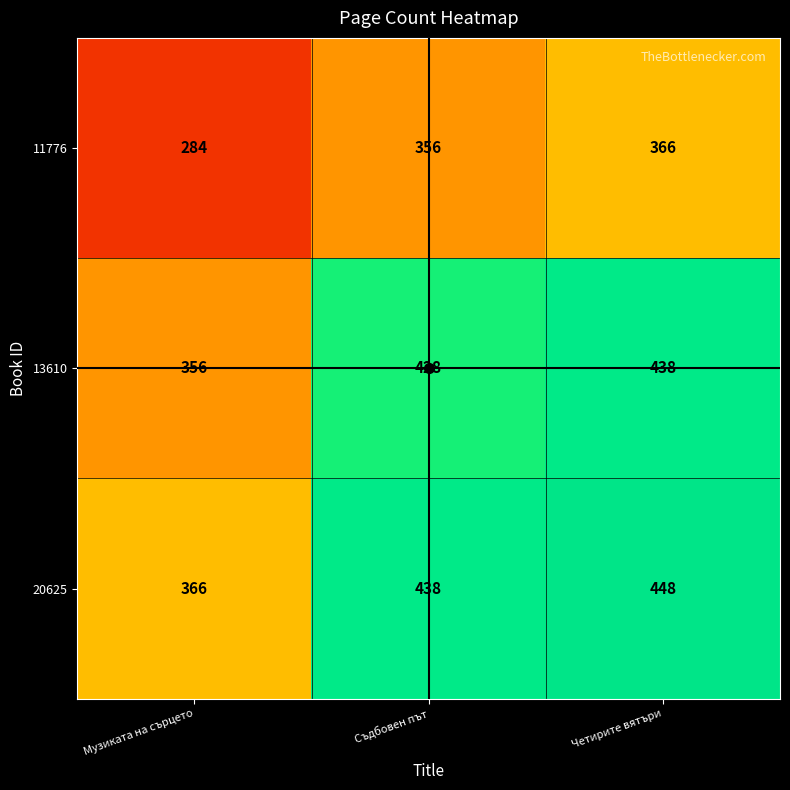

Count the 13610 values in the range 356 to 438.

3